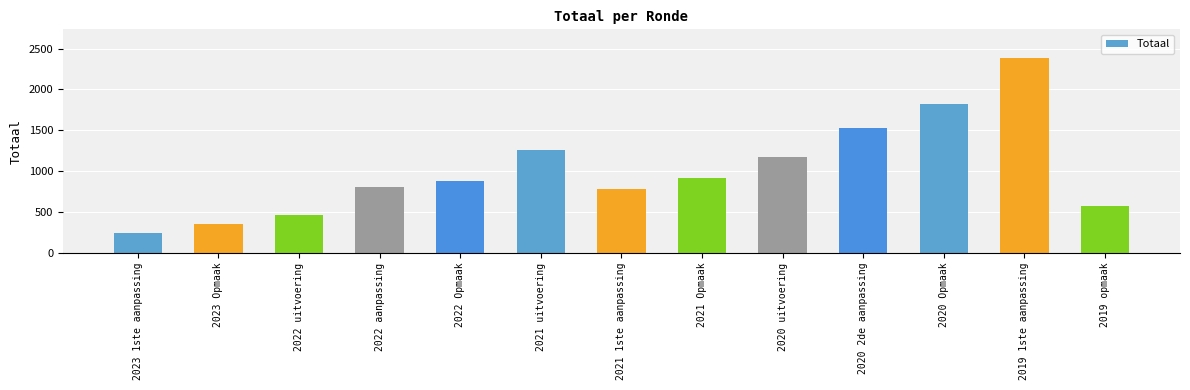

Count the number of categories in the chart.

13